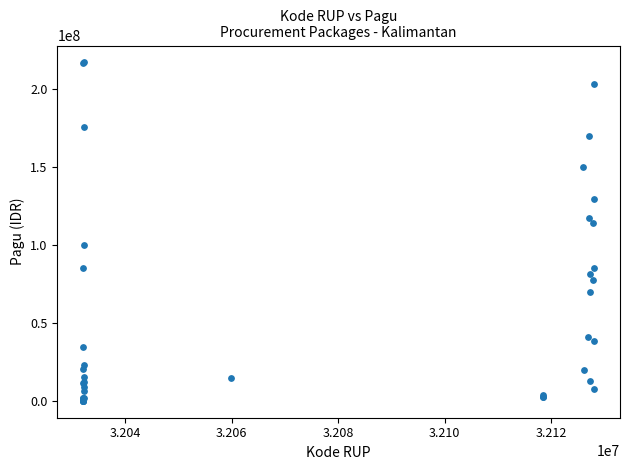

What Y value in the scatter plot is closest to 108830000?

114296000